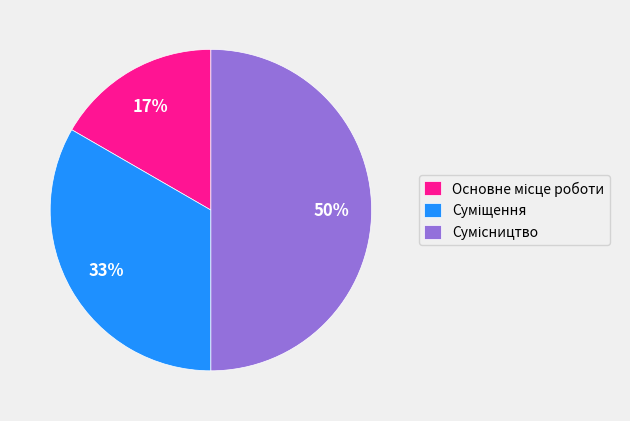

To the nearest percent, what is the difference between the largest and smallest slice percentages?

33%